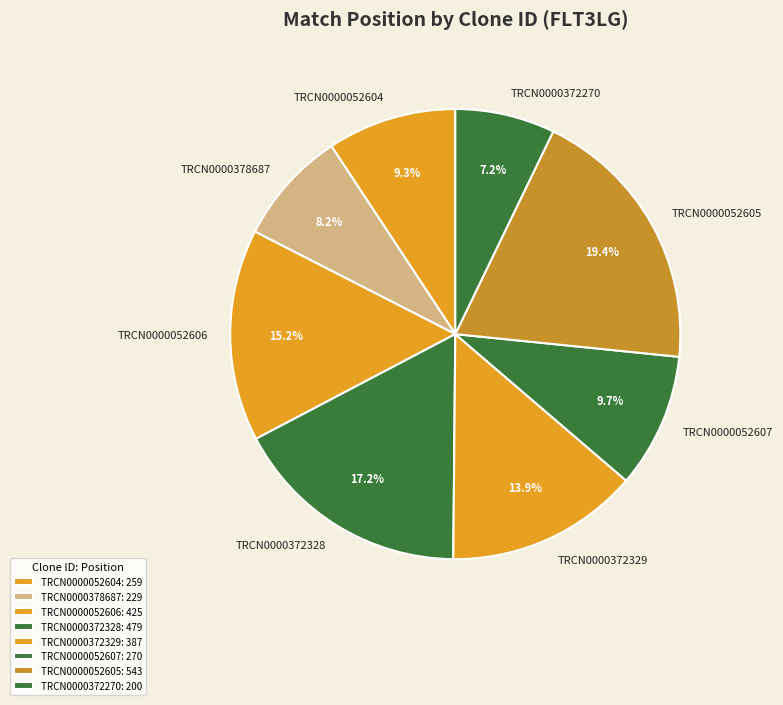

Which has a higher value, TRCN0000372270 or TRCN0000372328?

TRCN0000372328